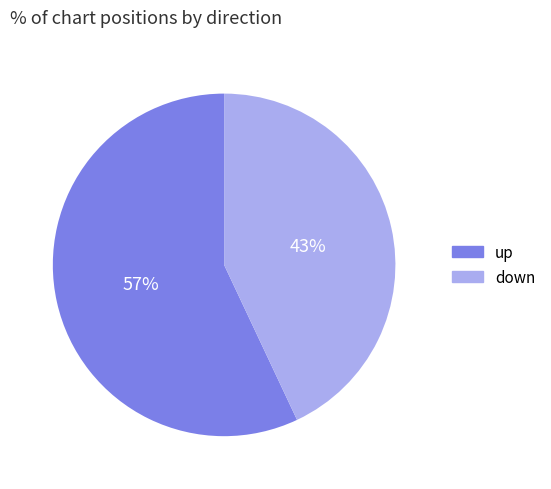

Rank the categories by value from lowest to highest.

down, up